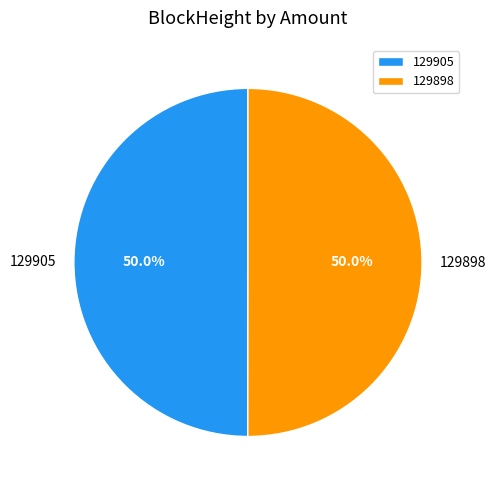

True or false: 129905 accounts for 10% of the total.

False